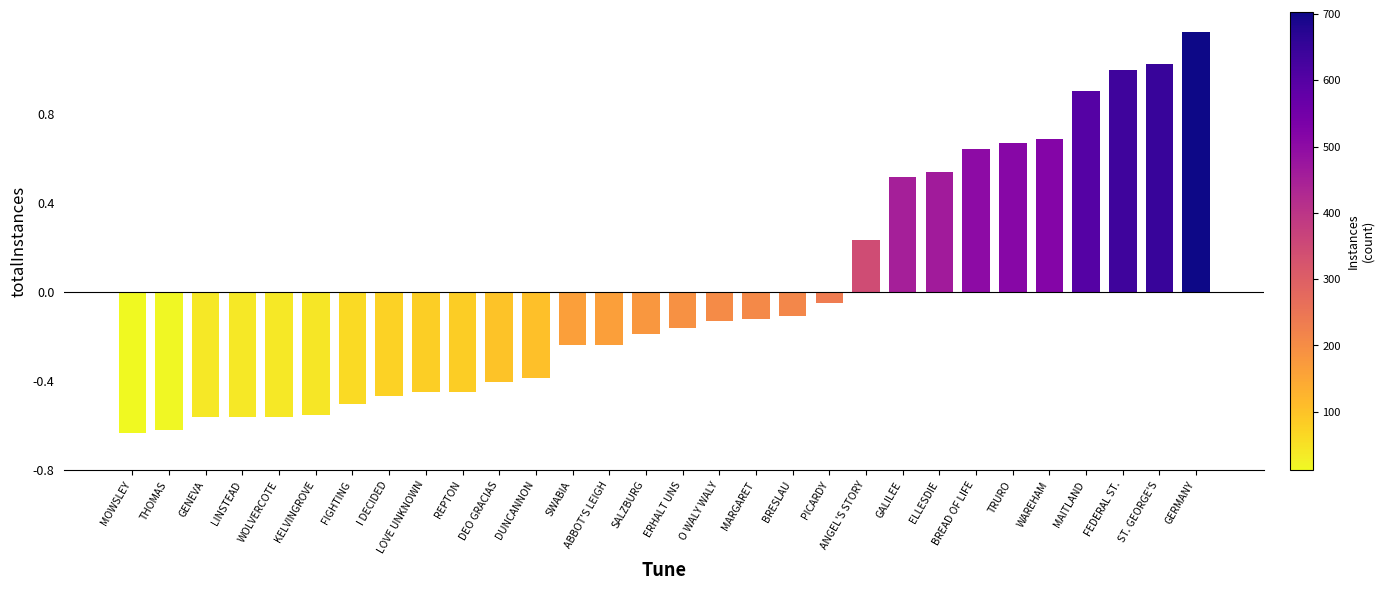

Is it true that the value at I DECIDED is -0.1?

False